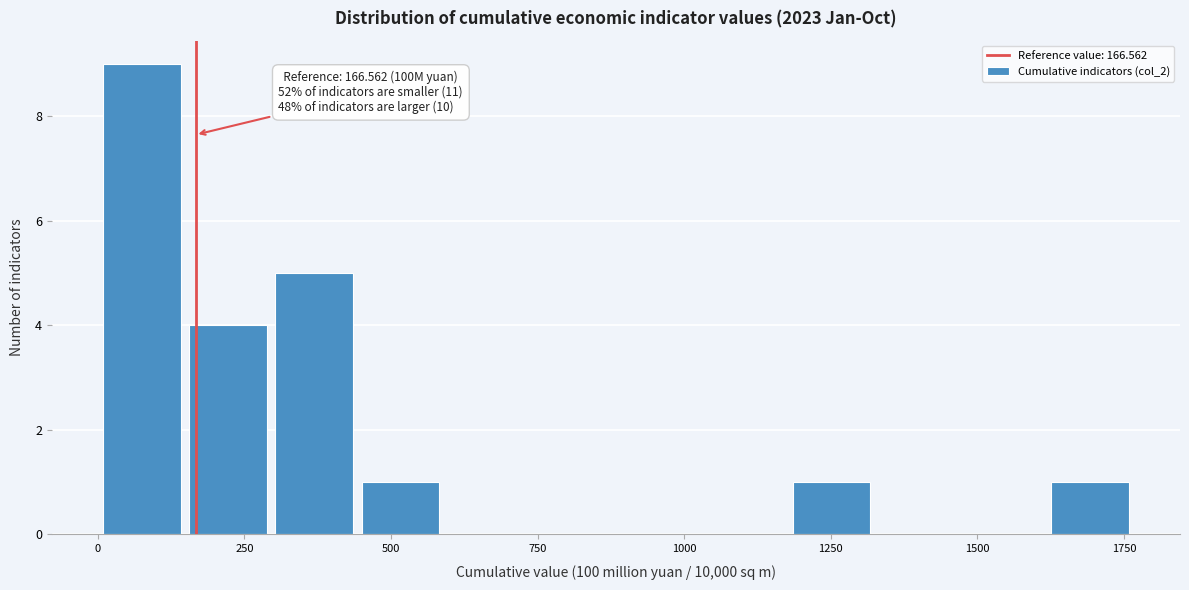

Around what value on the x-axis is the tallest bar? Give the approximate position of its centre, as read against the axis.

100